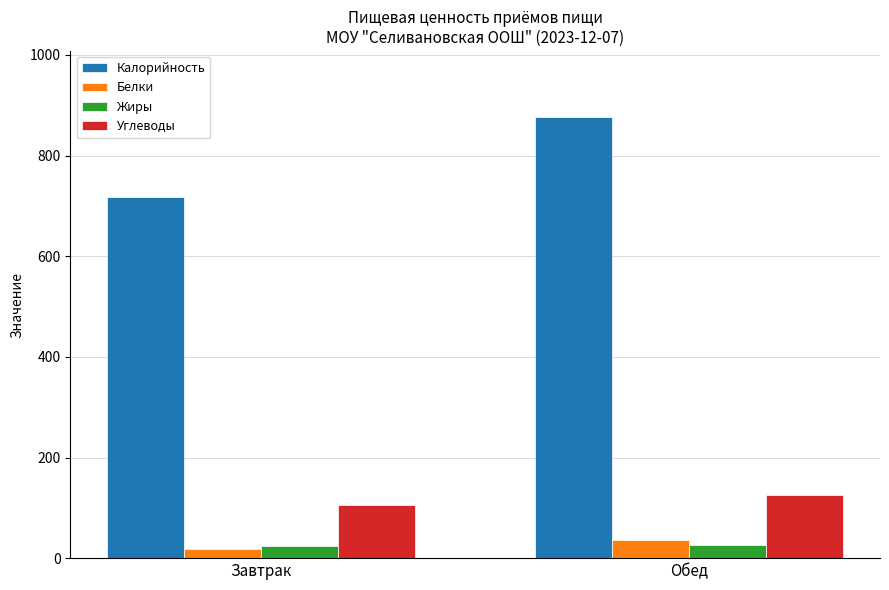

What position from the right is Обед?

1